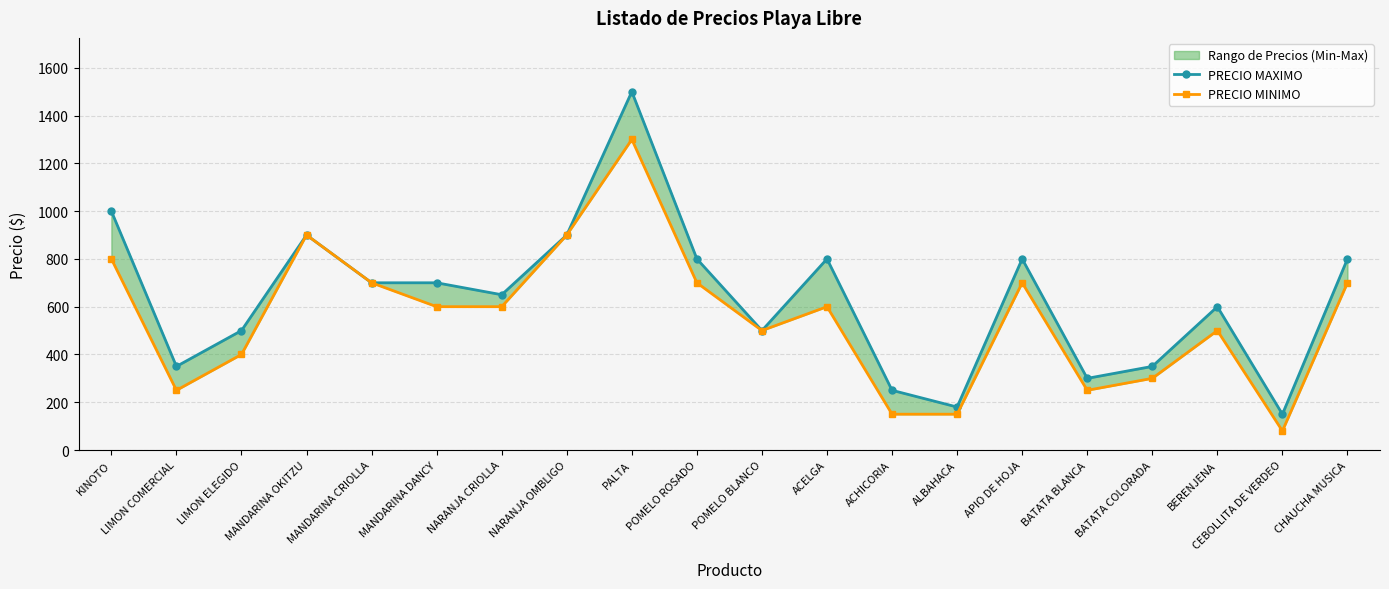

What is the total value across all series at MANDARINA OKITZU?

1800